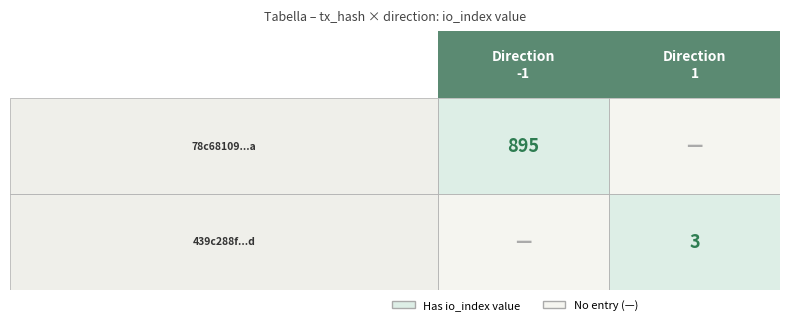

List the series in order of their overall mean, highest first.

78c68109ff7d6d43d7ac1c95484be28bae4d96a, 439c288fa7ec49f5050ec5bedbc68309bd30b1d